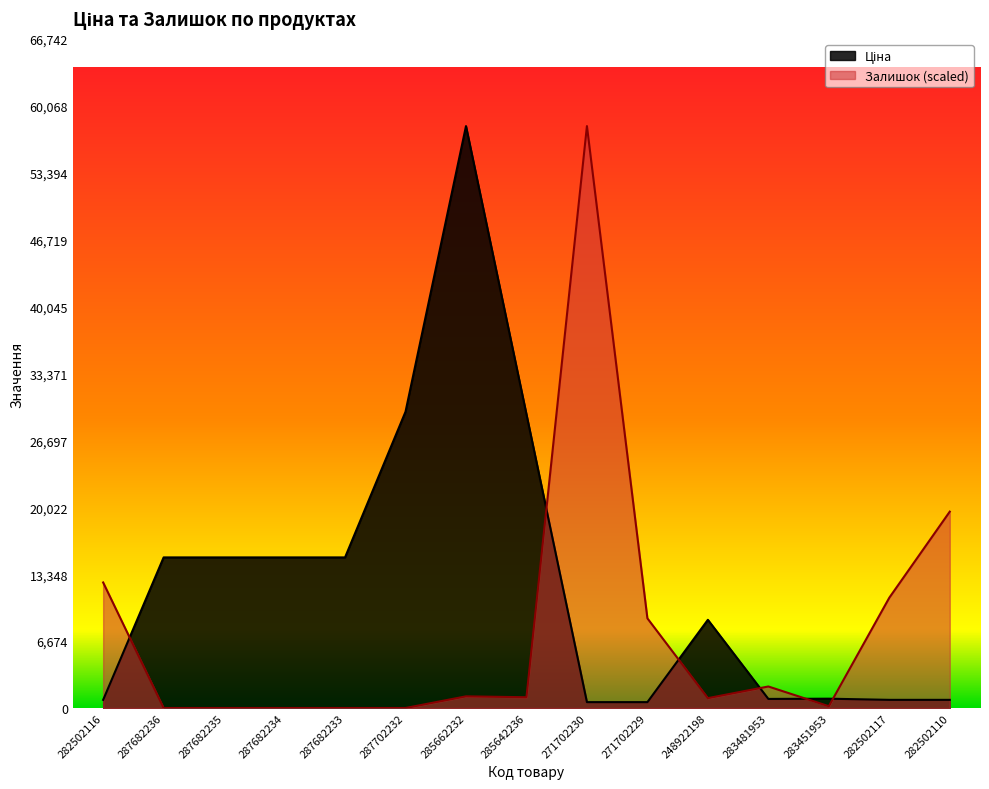

Is the value of Залишок at 287682235 greater than the value of Ціна at 287682236?

No